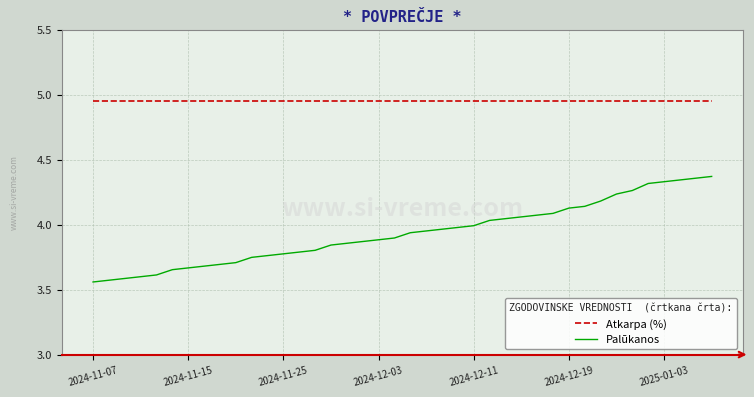

List the series in order of their peak value, highest first.

Atkarpa (%), Palūkanos